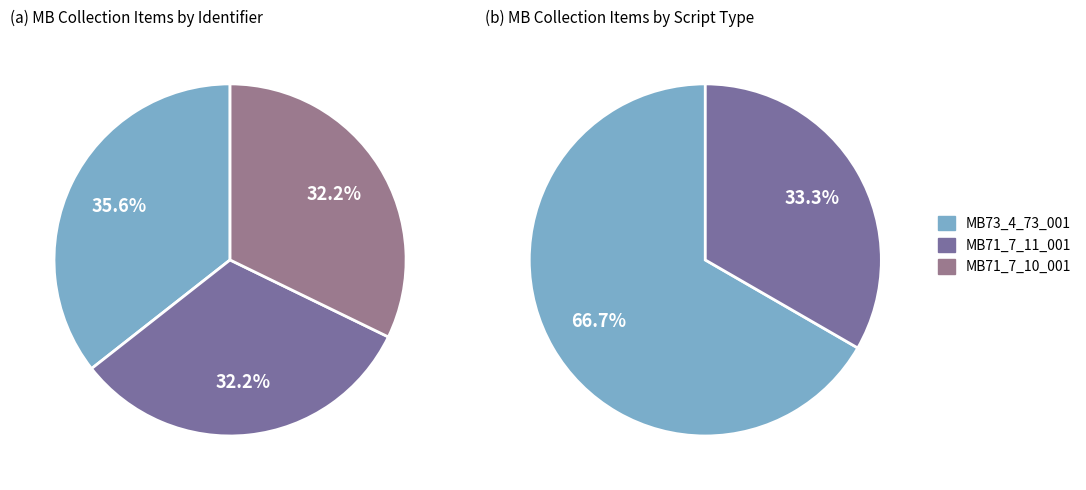

Is there a majority slice in this chart?

No